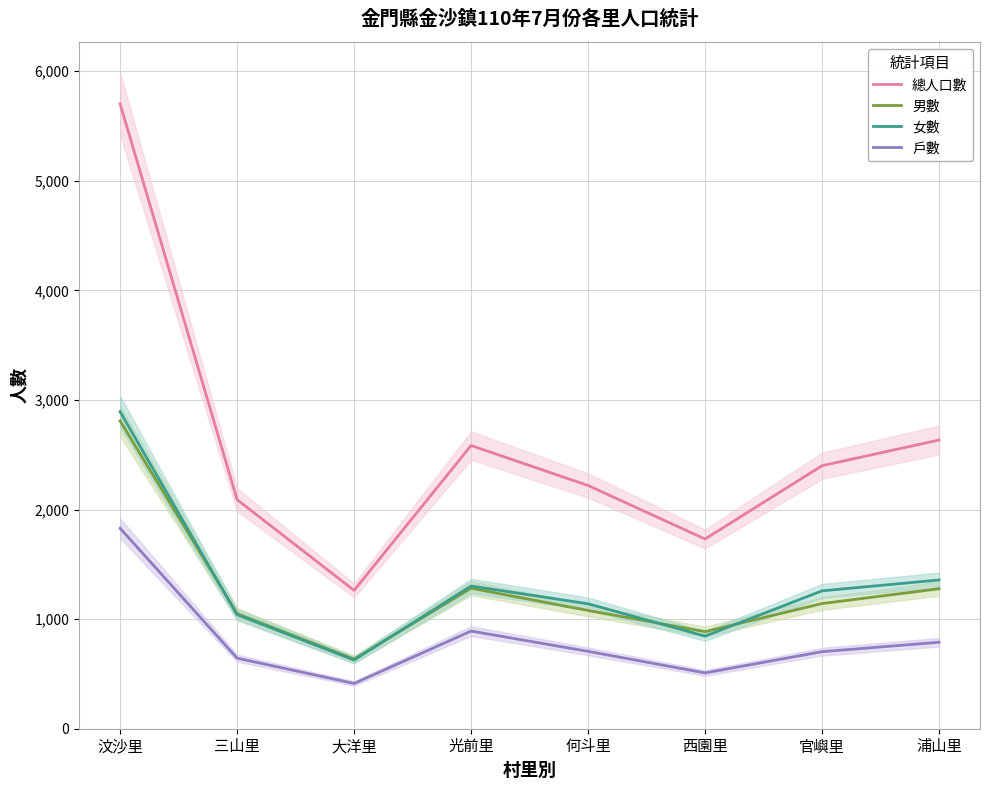

Which series has the largest range (max minus min)?

總人口數